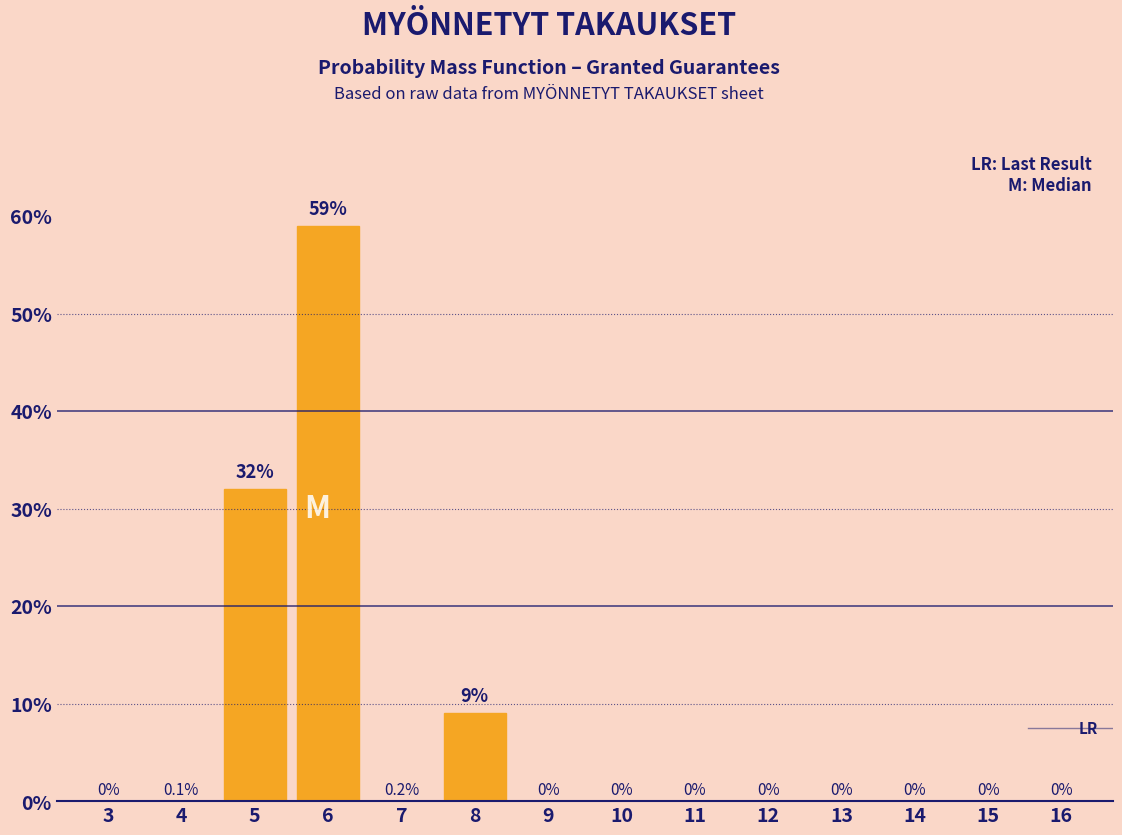

Reading left to right, transcribe all the data shown in this chart.

3=0	4=0	5=32	6=59	7=0	8=9	9=0	10=0	11=0	12=0	13=0	14=0	15=0	16=0